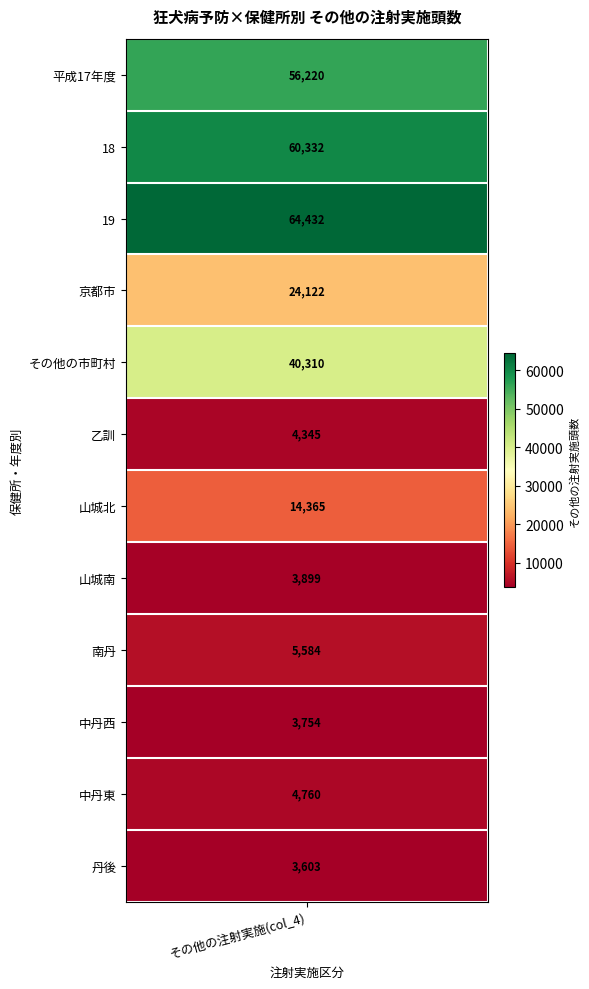

Which series has the widest spread of values?

19